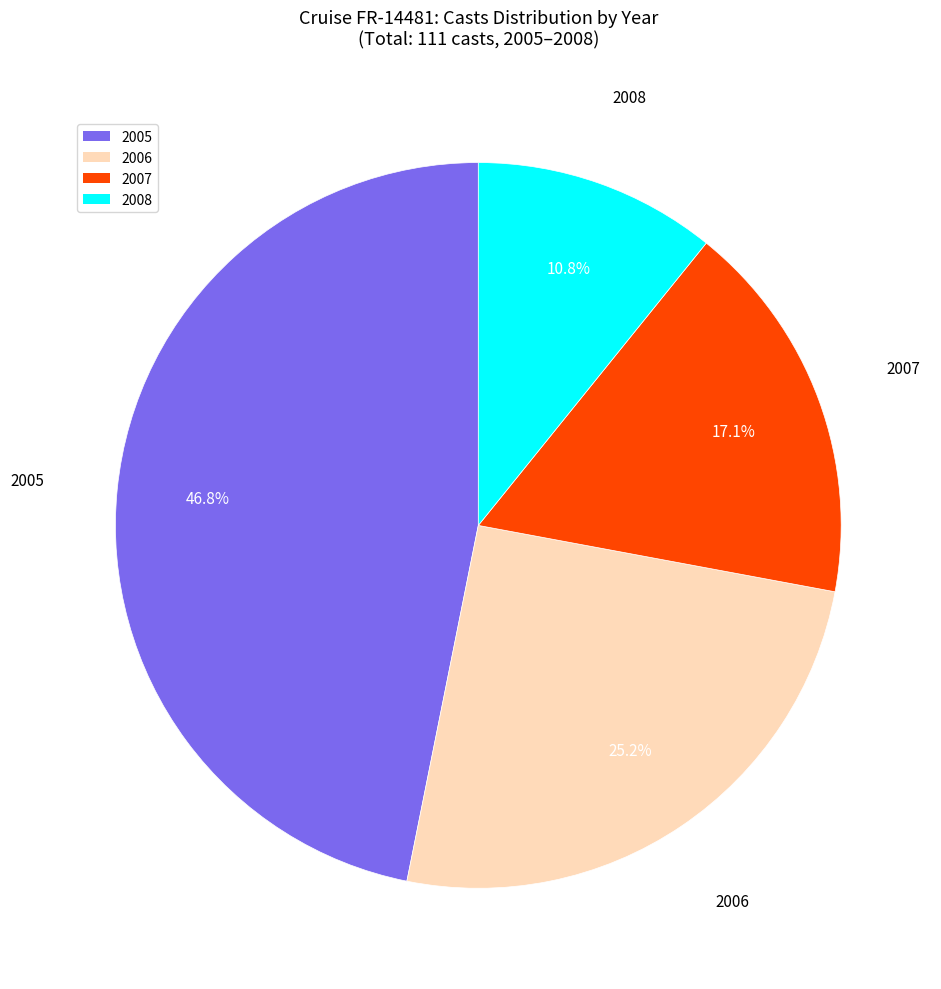

Is there a majority slice in this chart?

No